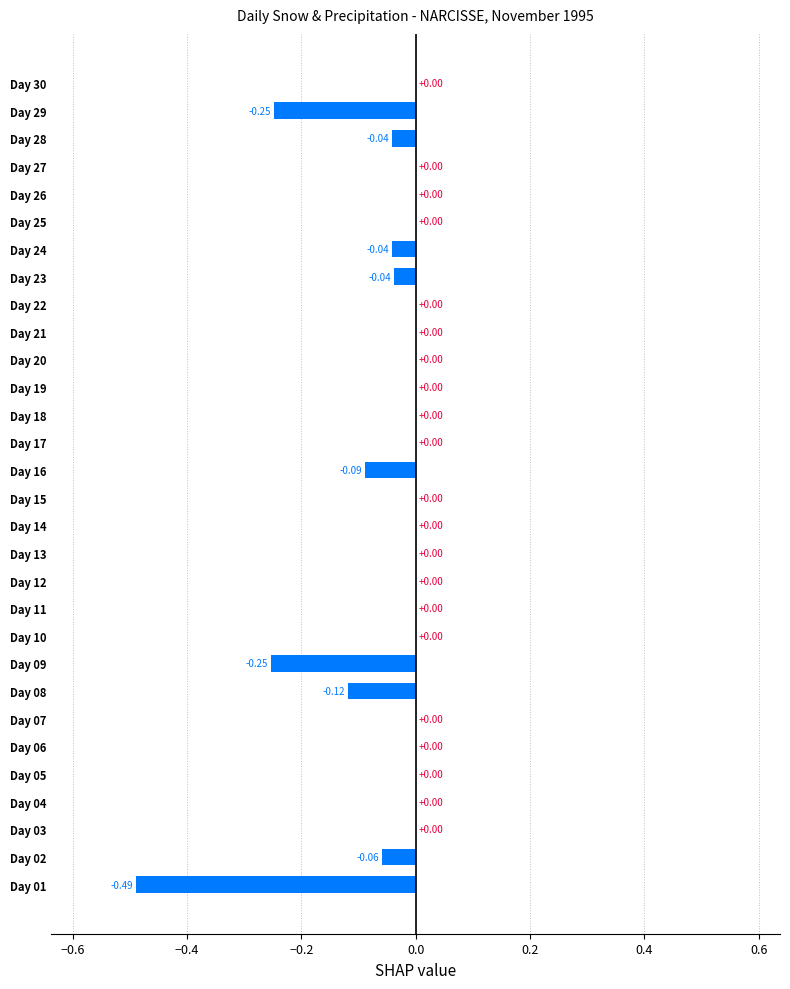

Which has a higher value, Day 24 or Day 06?

Day 06